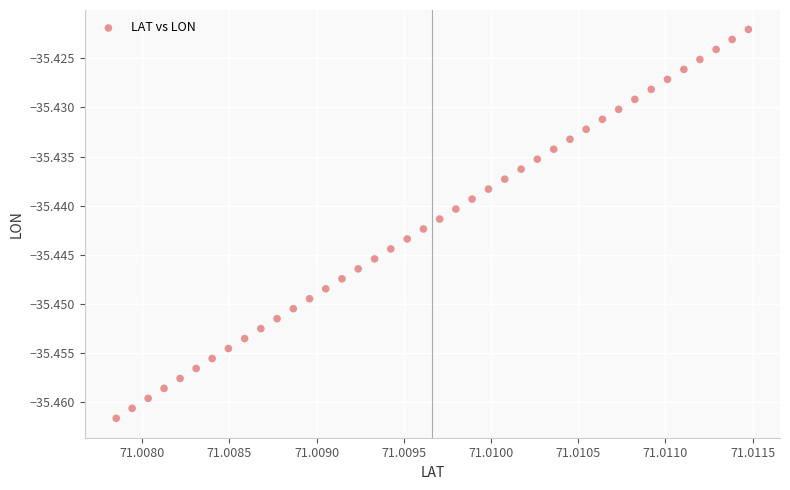

Count the number of points in this scatter plot.

40